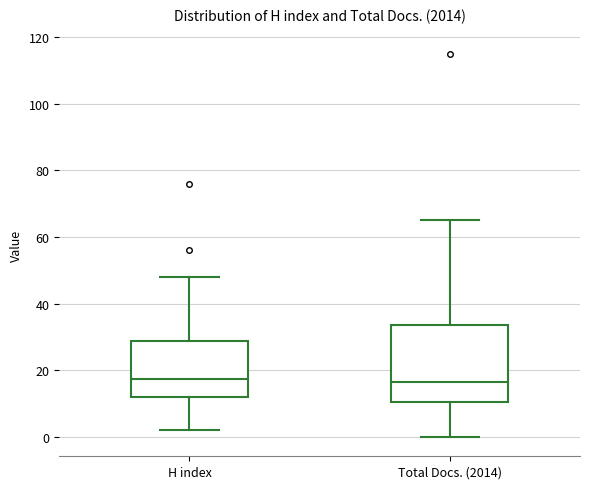

Where is the lower edge of the box for Total Docs. (2014) on the y-axis? The values are not printed on the chart, so give them approximately, as read against the axis.

10